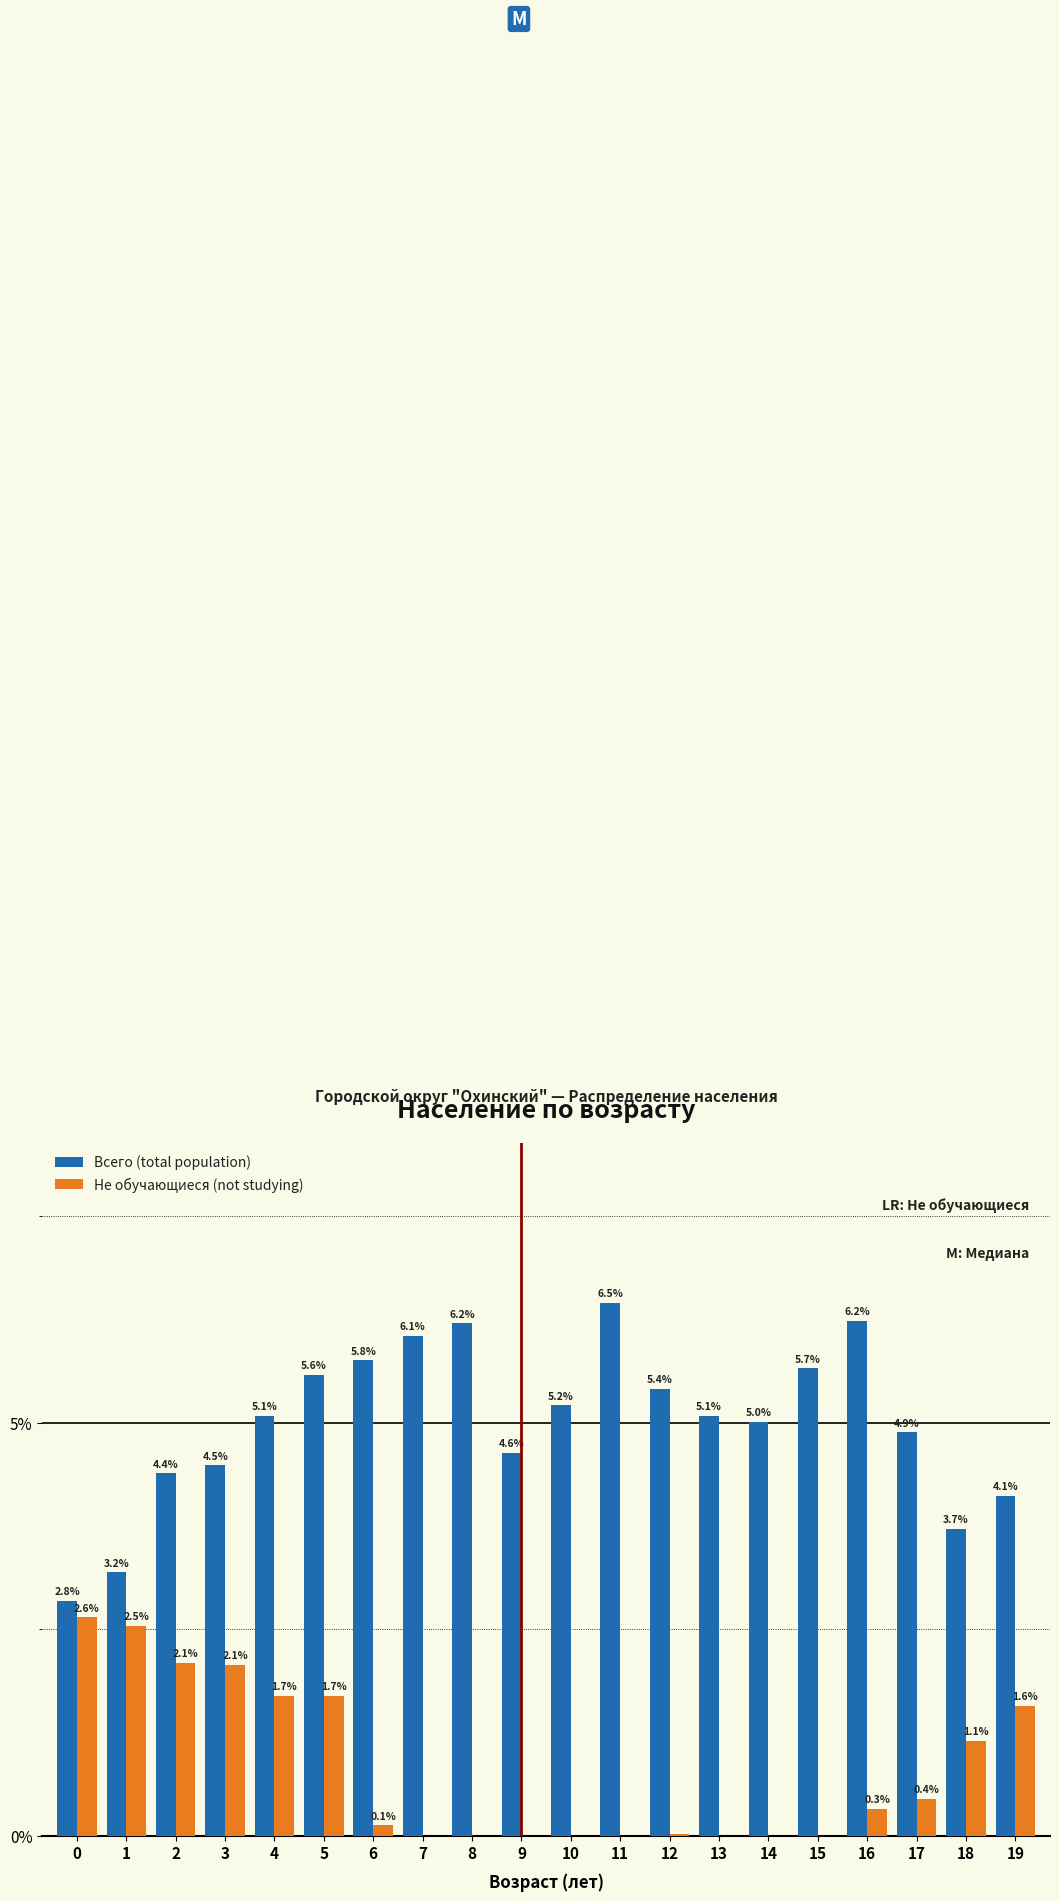

What is the highest value of the Всего (total population) series?

6.5